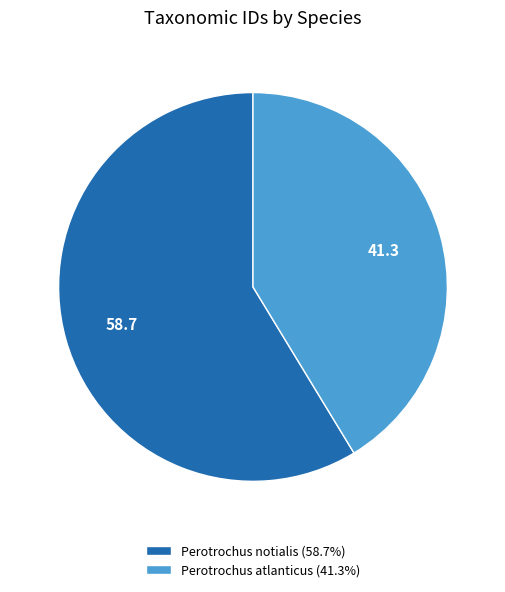

Combined, do Perotrochus atlanticus (41.3%) and Perotrochus notialis (58.7%) account for over 50%?

Yes